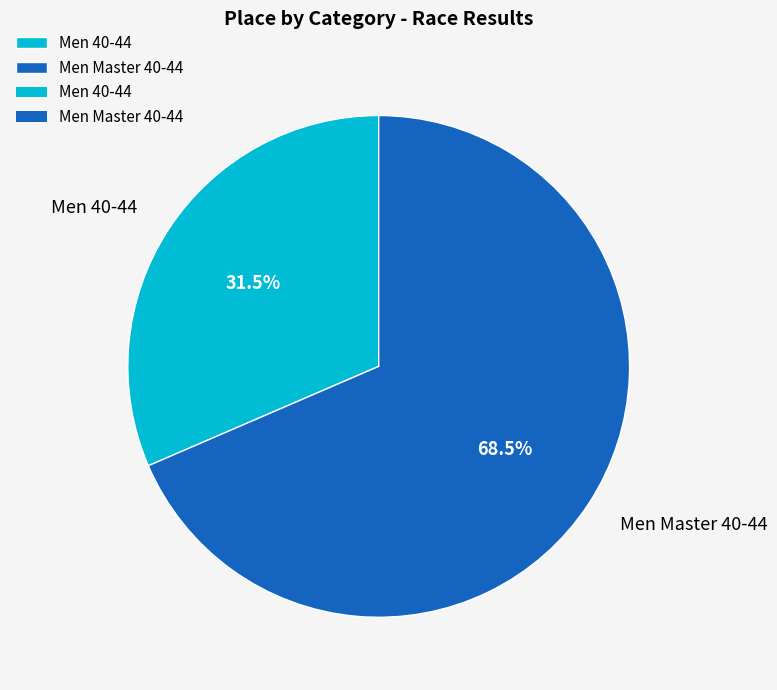

The Men 40-44 slice represents 26% of the pie. True or false?

False